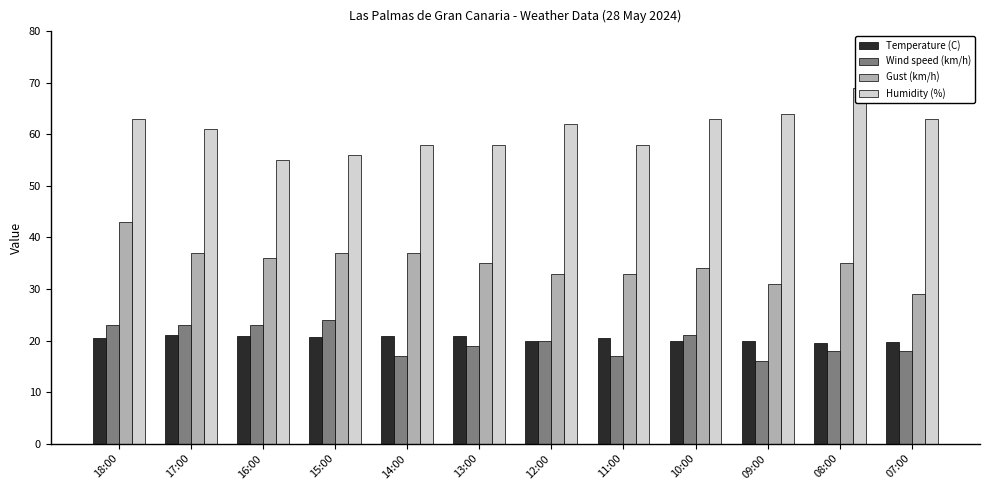

Is it true that Wind speed (km/h) equals 21.0 at 10:00?

True